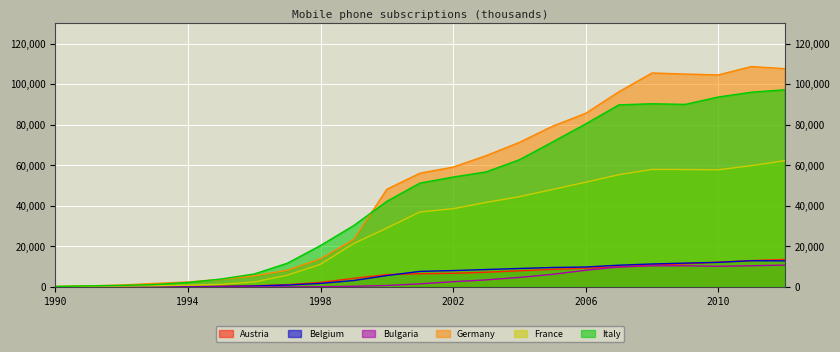

List the series in order of their peak value, lowest first.

Bulgaria, Belgium, Austria, France, Italy, Germany